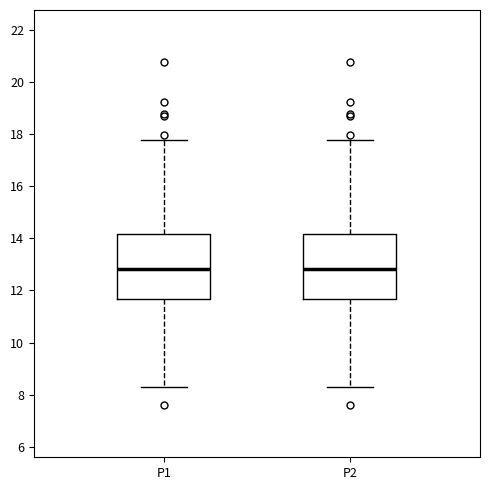

Reading left to right, read every box against the y-axis: the position of its median line, the range the box covers, and the ends of its whiskers. The values are not printed on the chart, so give them approximately, as read against the axis.

P1: median 12.8, box 11.6 to 14.2, whiskers 8.4 to 17.8
P2: median 12.8, box 11.6 to 14.2, whiskers 8.4 to 17.8